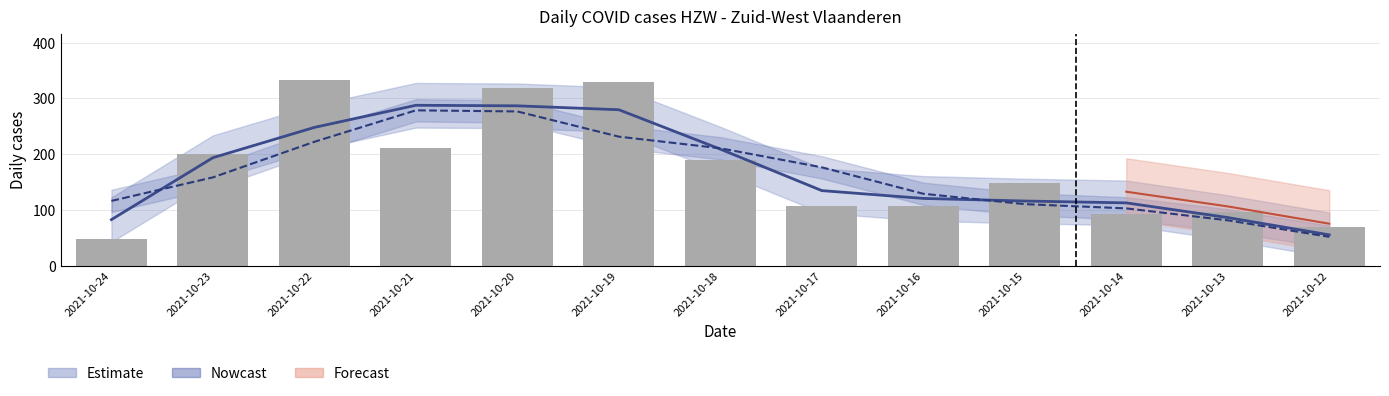

How many values exceed 148?

6